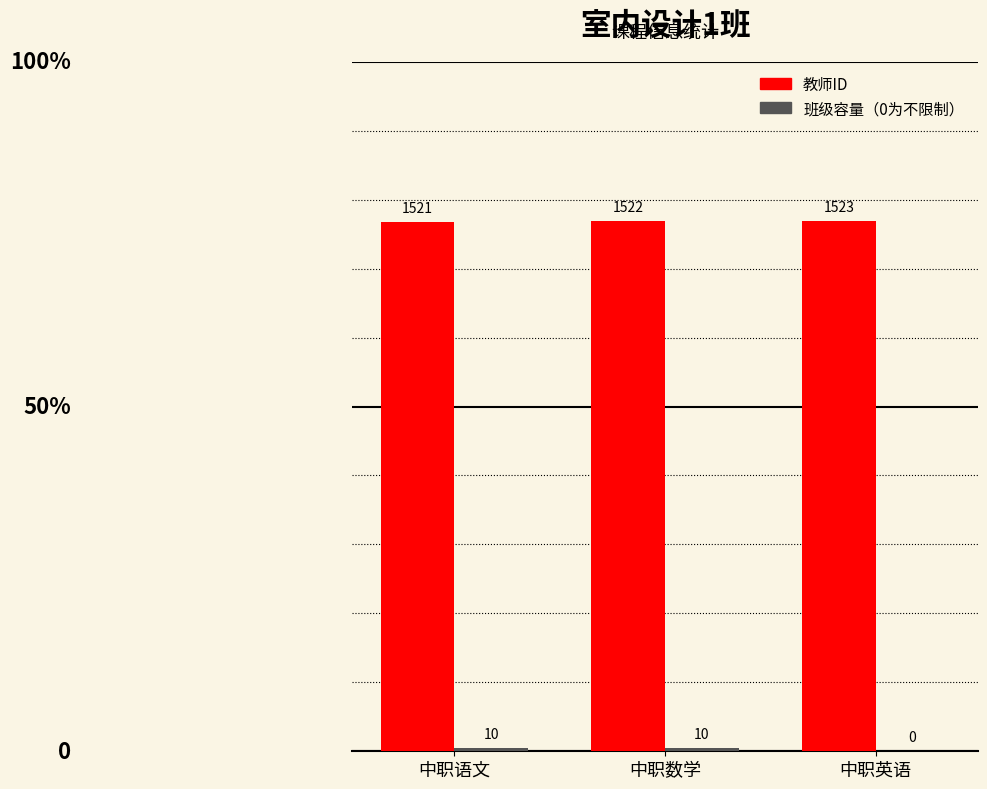

Is it true that 教师ID equals 410 at 中职语文?

False